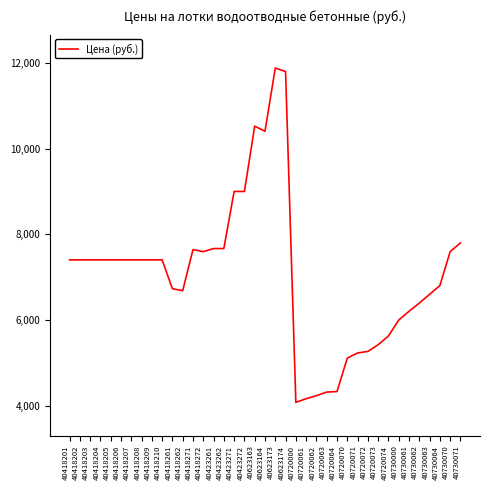

What is the difference between the maximum and minimum values?

7800